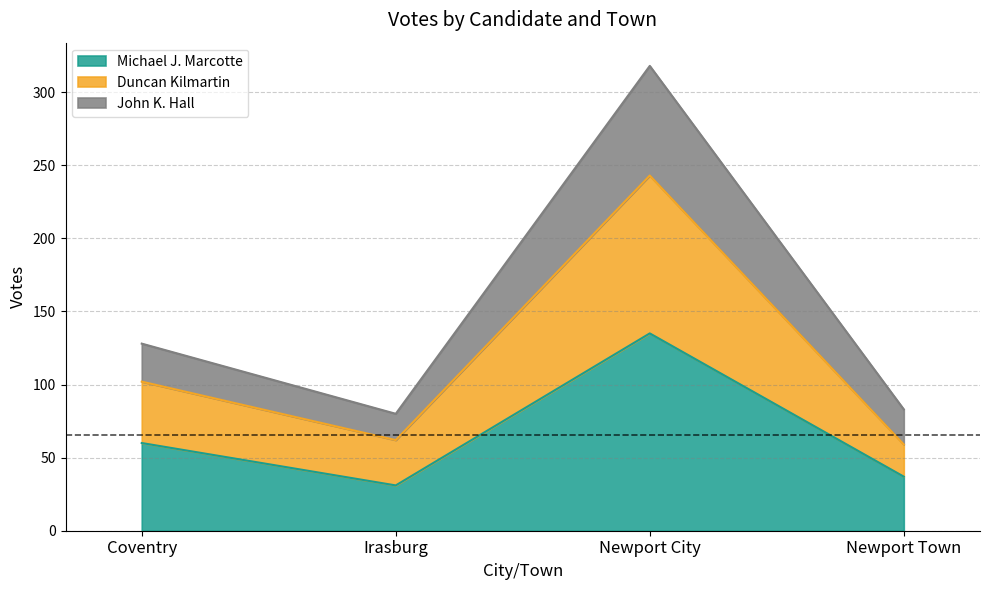

What is the label of the 4th point from the left?

Newport Town